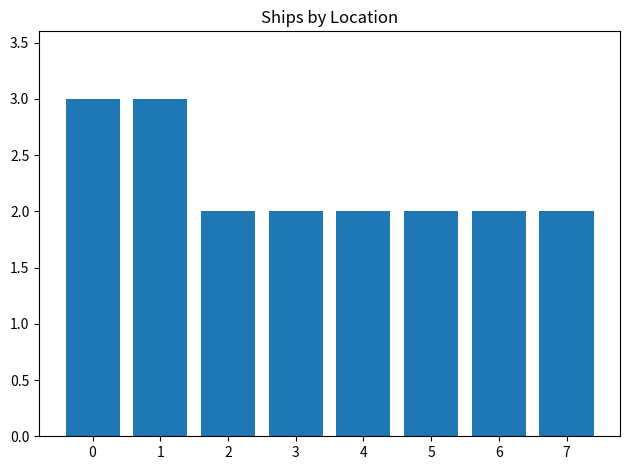

What is the approximate value at 5?

2